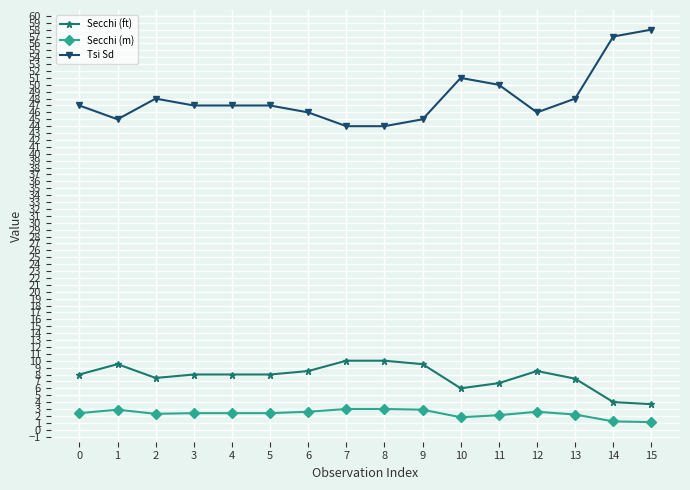

True or false: Secchi (m) has more than 0 interior local peaks.

True